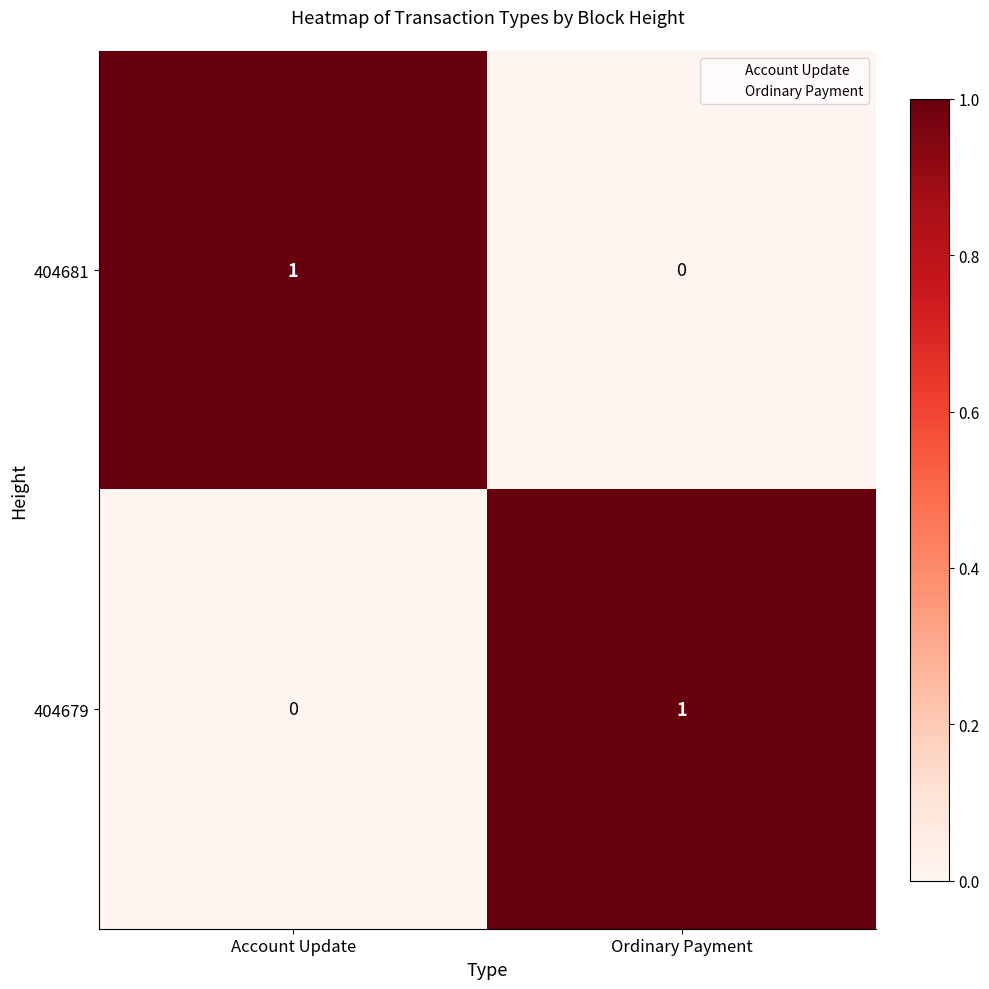

Rank the series at Ordinary Payment from lowest to highest value.

404681, 404679